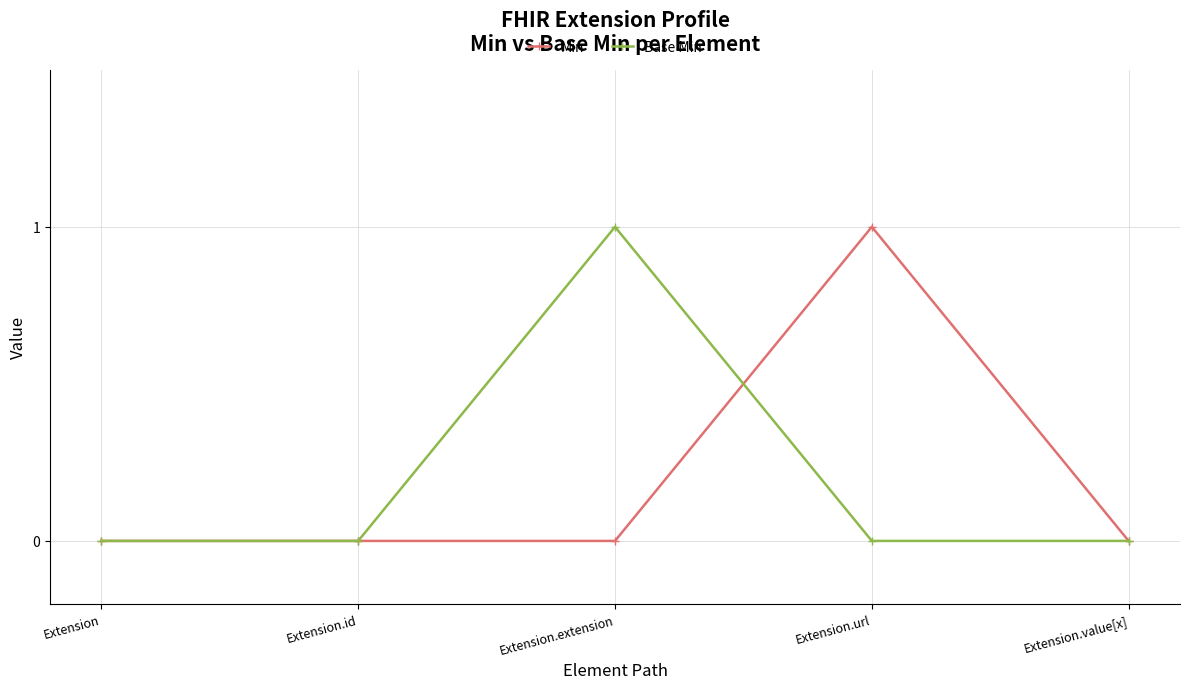

The Min series shows 0 at Extension.value[x]. True or false?

True